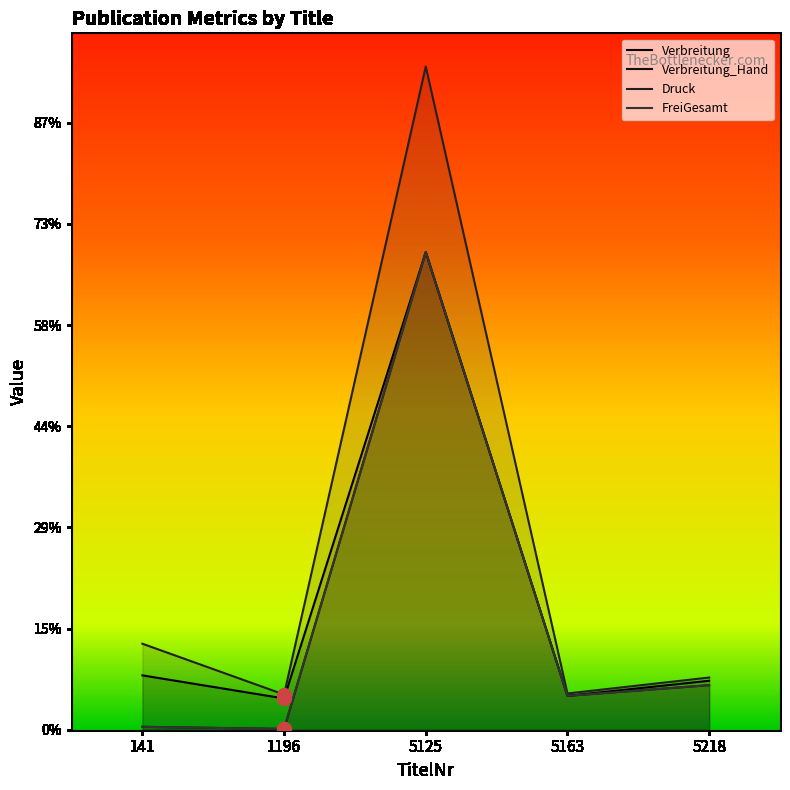

What is the total value across all series at 5218?

37617